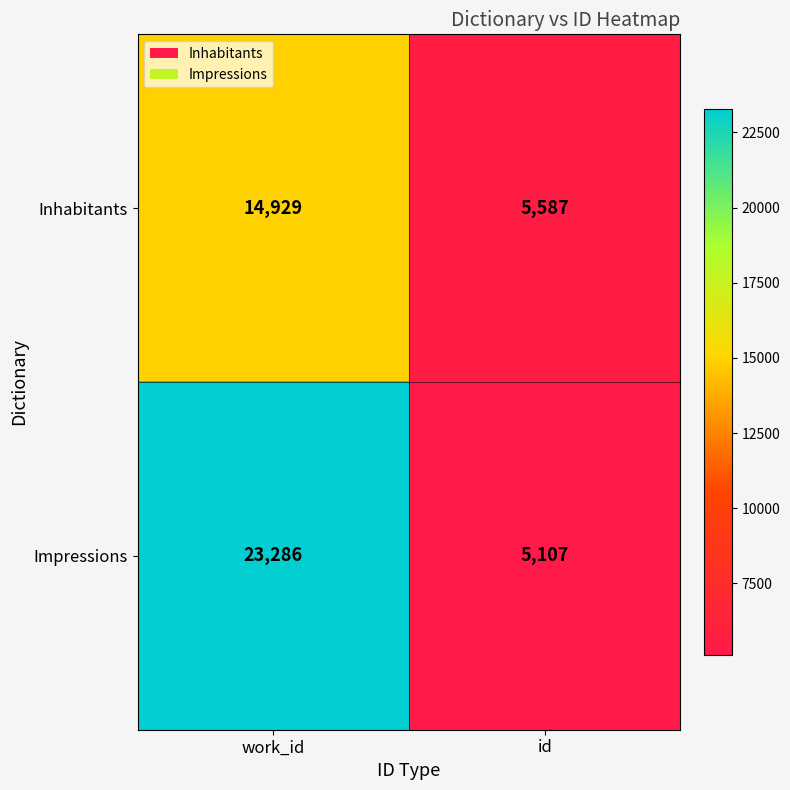

What is the sum of all Inhabitants values?

20516